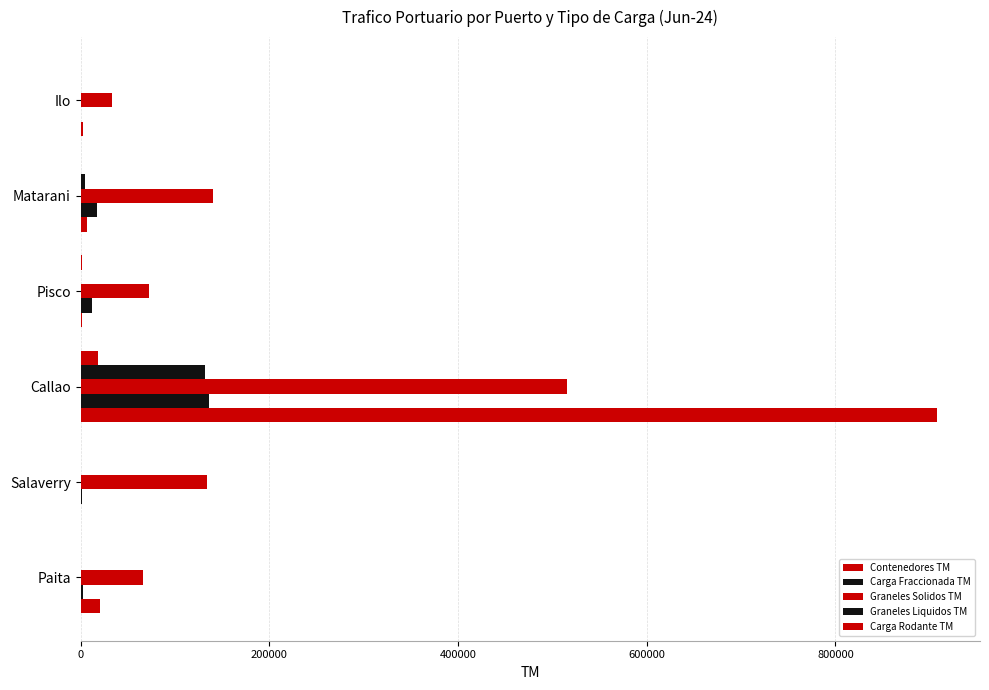

How many distinct data groups are displayed?

5